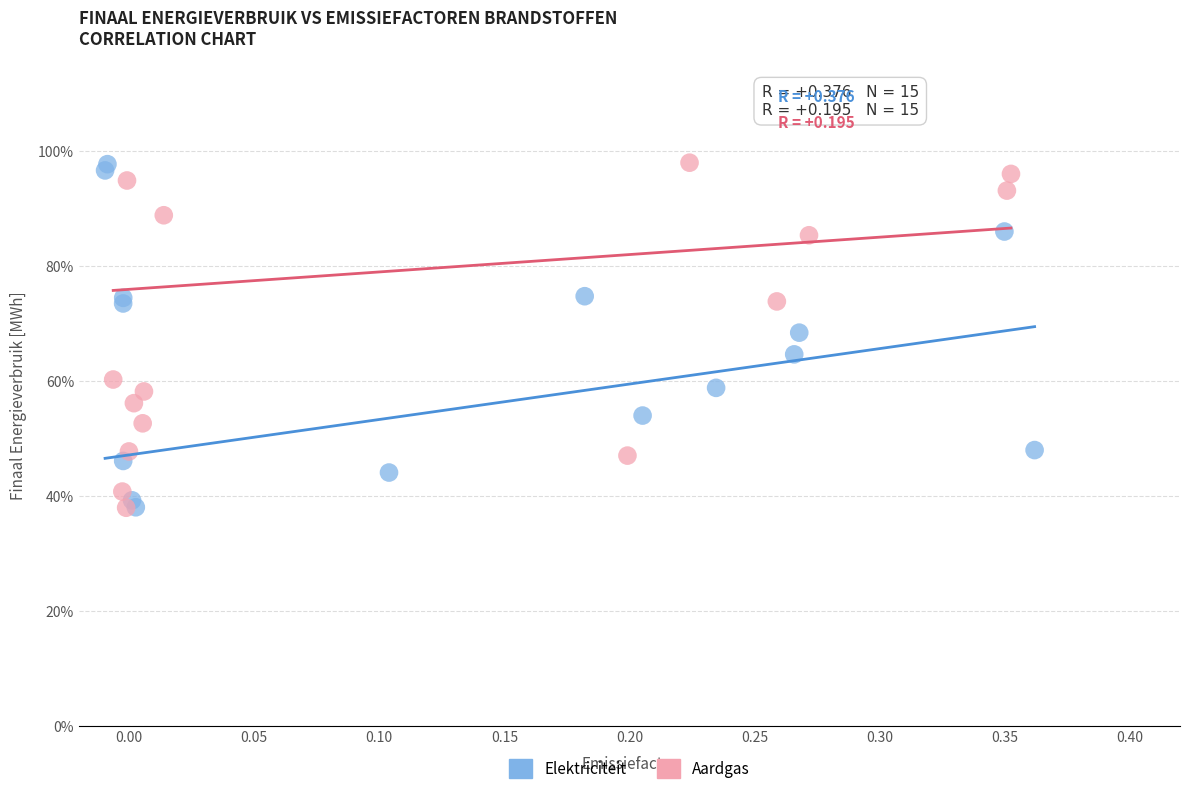

What are all the series names shown in the legend?

Elektriciteit, Aardgas